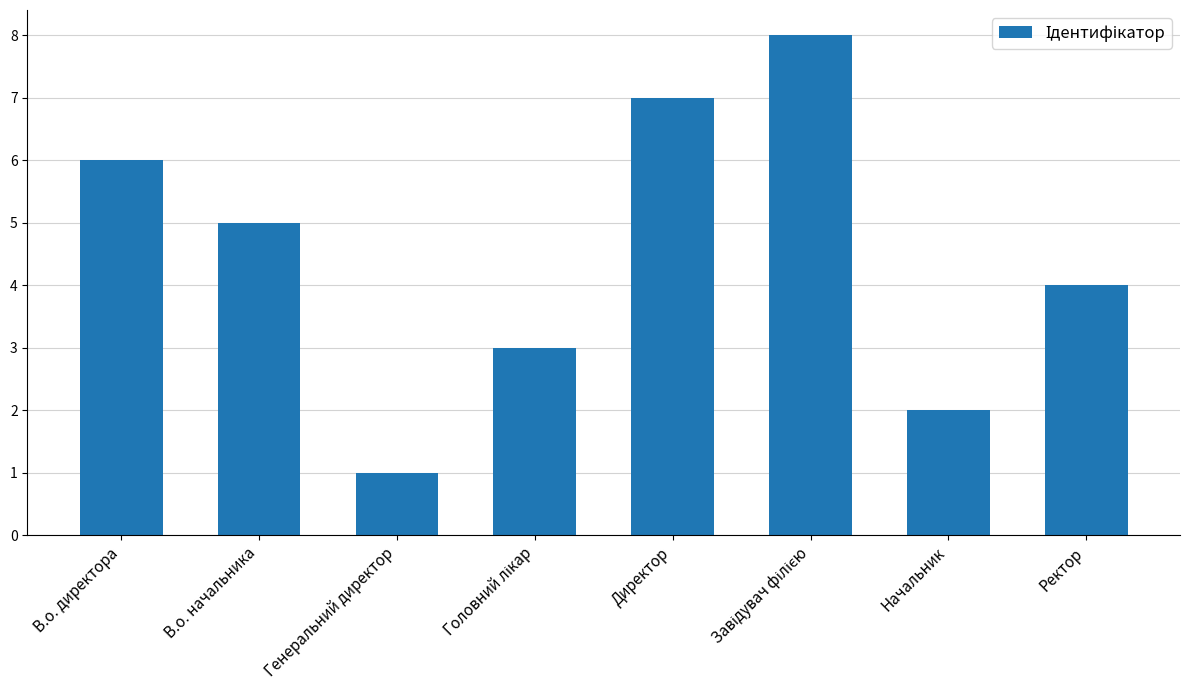

How many bars are there in total?

8